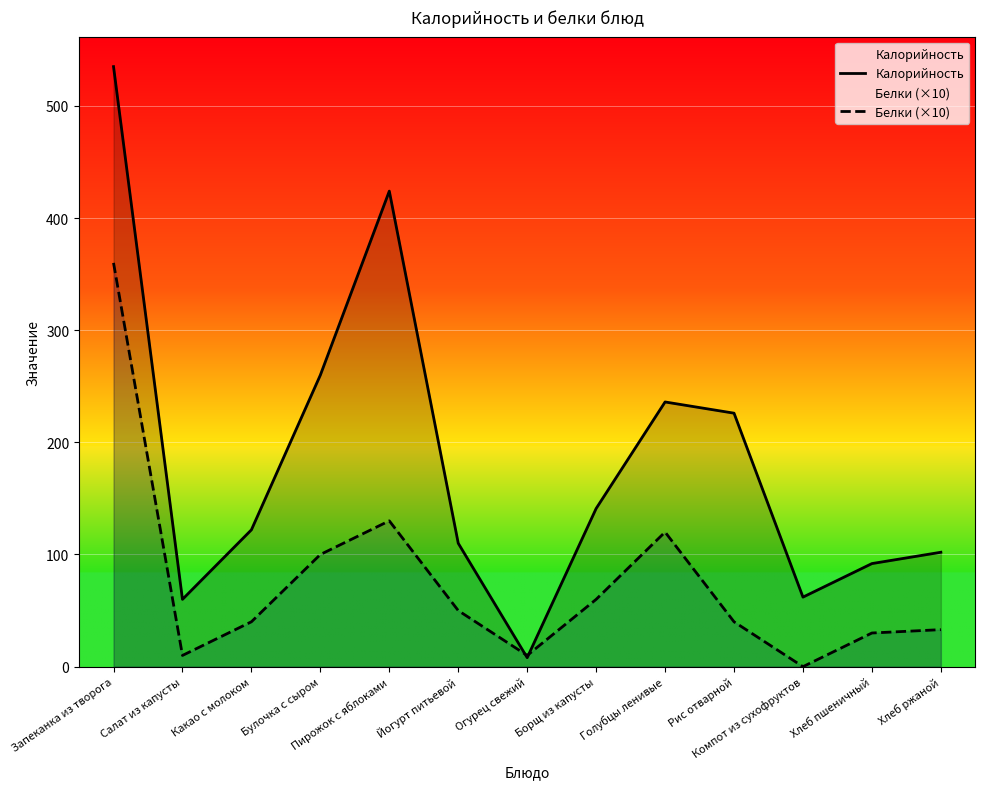

Is it true that Калорийность equals 236.0 at Голубцы ленивые?

True